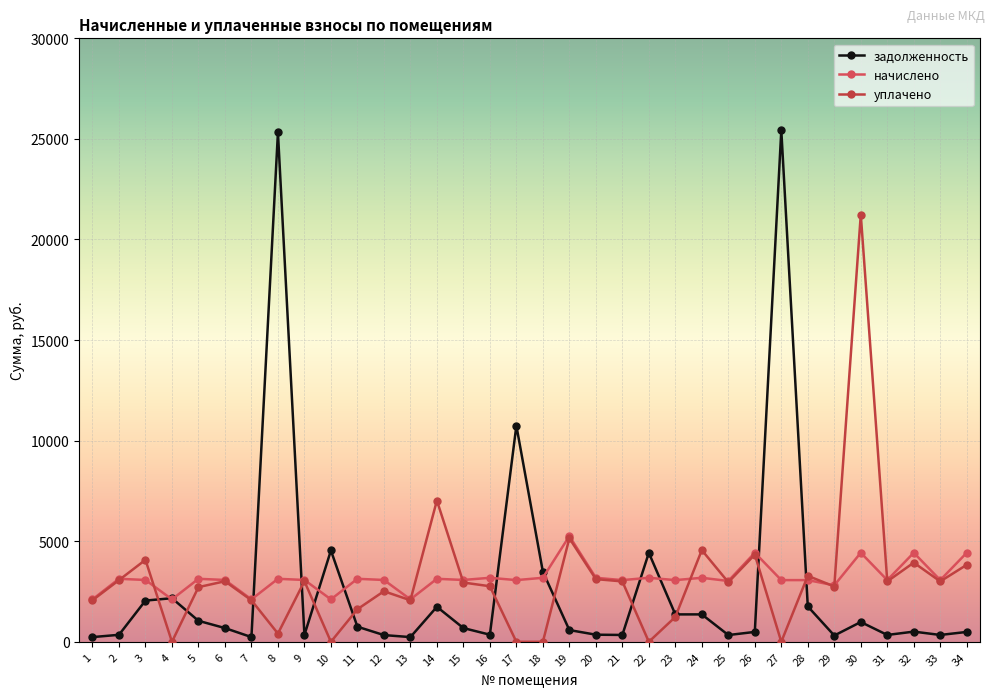

Is the value of начислено at 34 greater than the value of уплачено at 34?

Yes